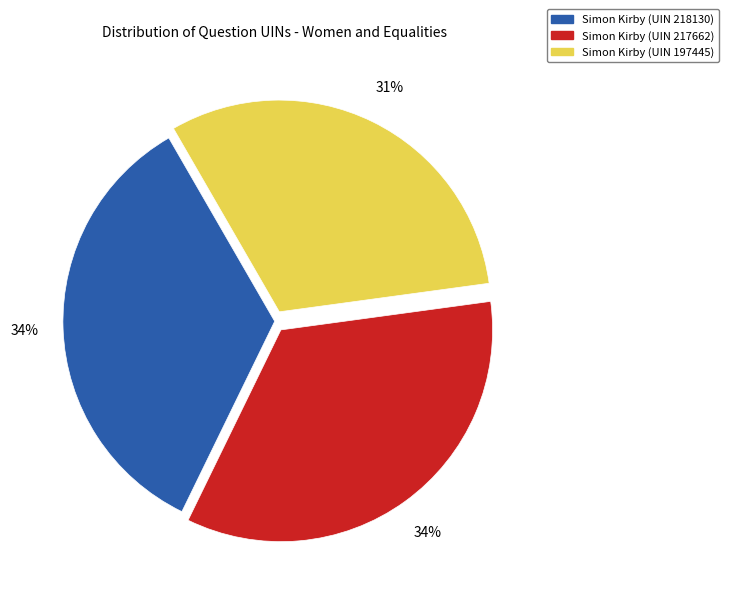

Does any single category account for the majority?

No